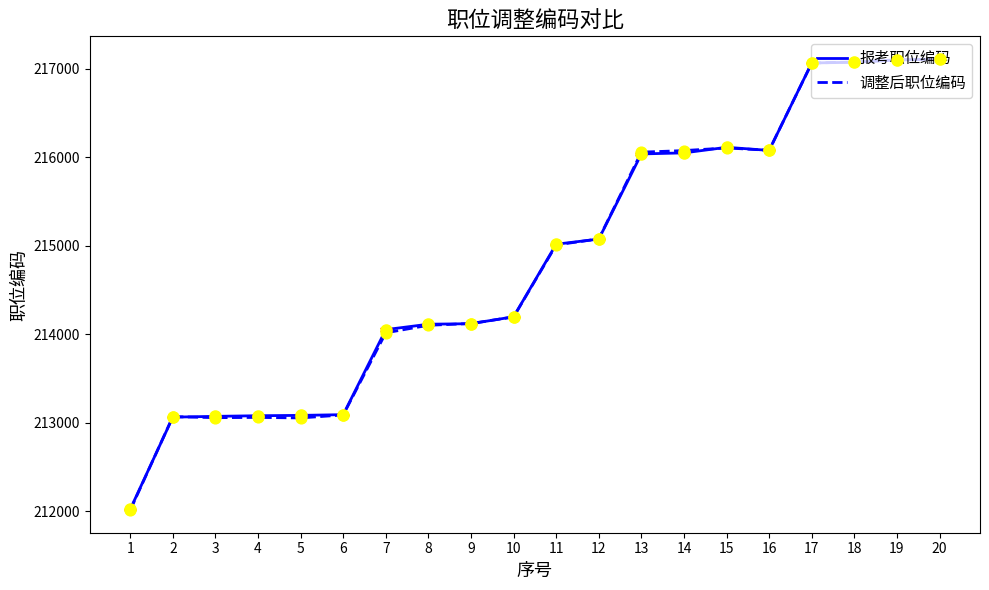

Is the value of 调整后职位编码 at 15 greater than the value of 报考职位编码 at 1?

Yes